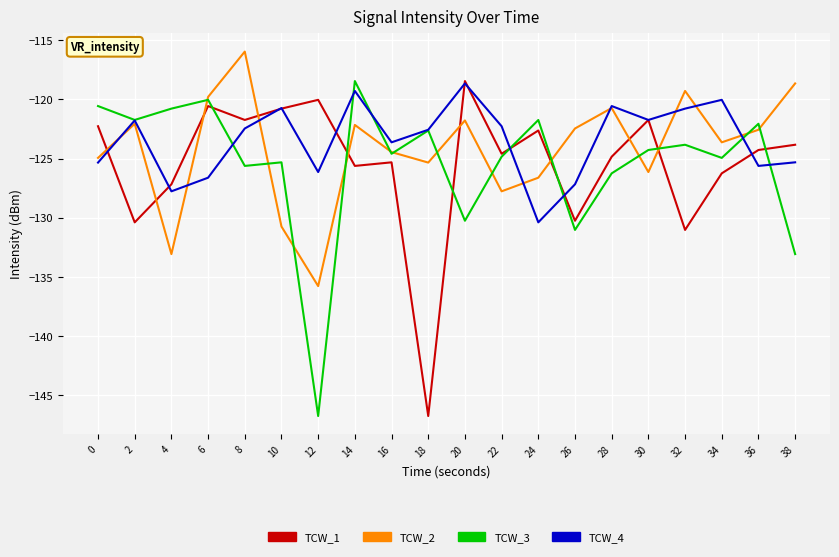

What is the difference between the TCW_4 values at 28 and 2?

1.2